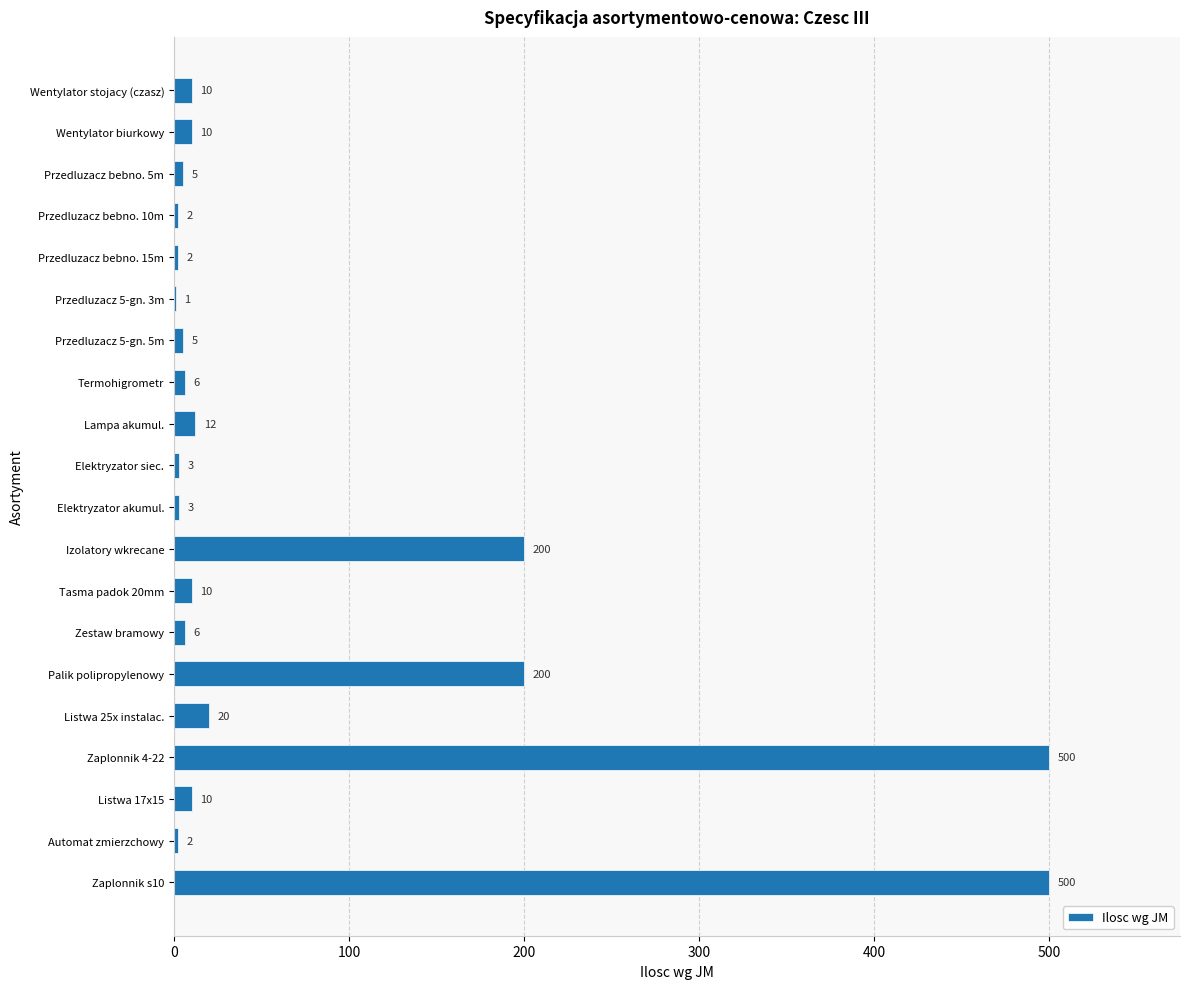

What is the maximum value shown in the chart?

500